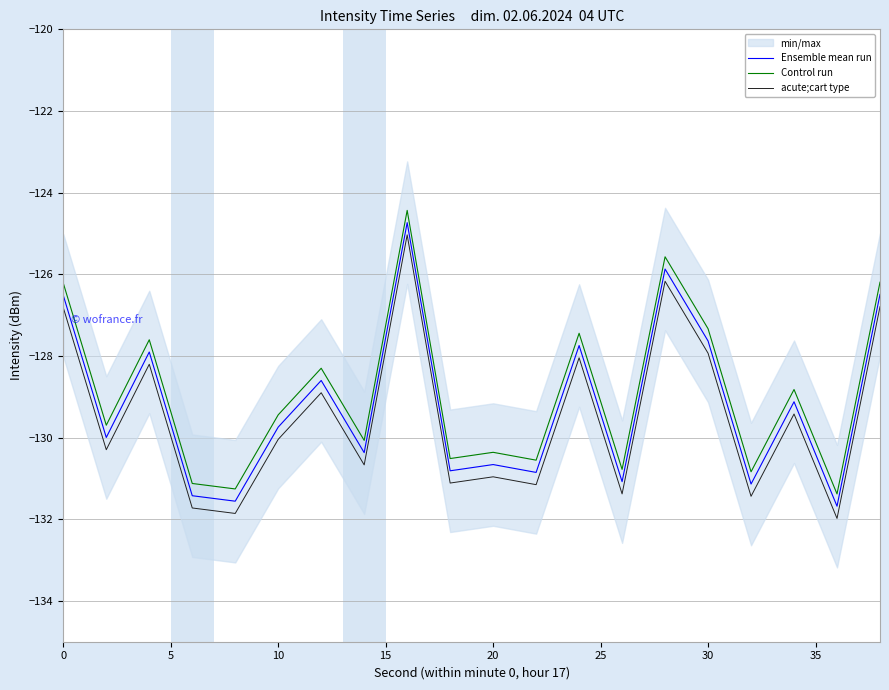

Is it true that Control run equals -58.9 at 10?

False